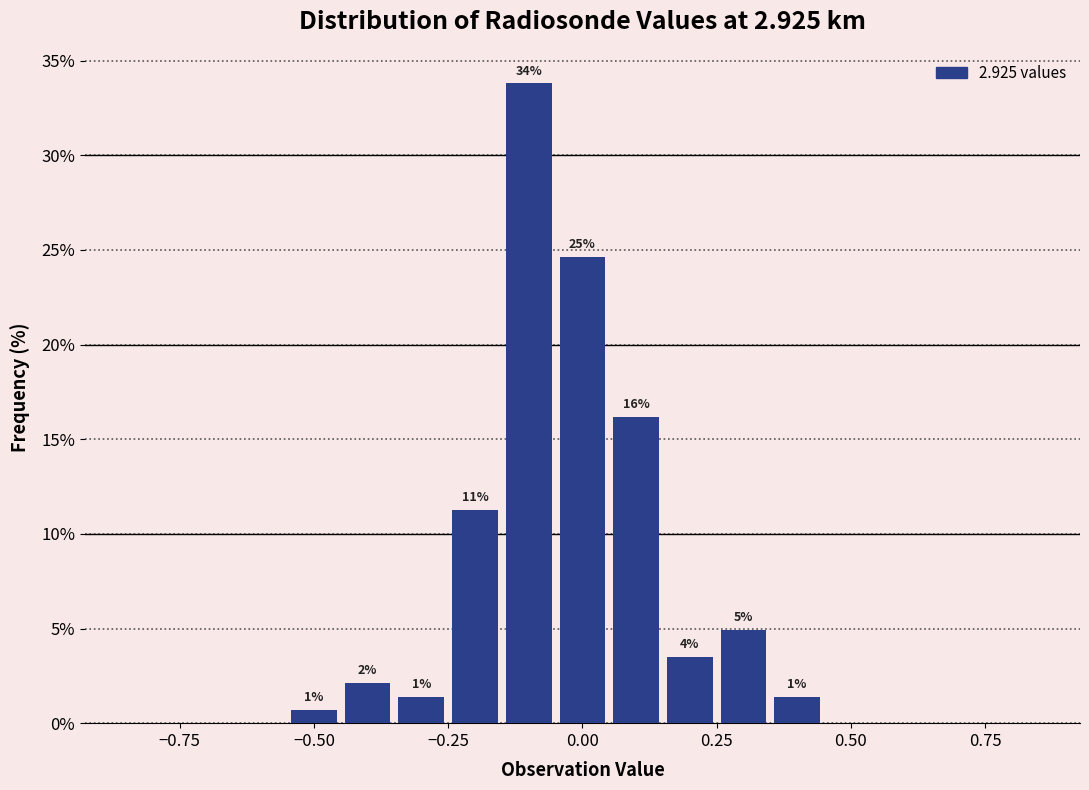

Around what value on the x-axis is the tallest bar? Give the approximate position of its centre, as read against the axis.

-0.10